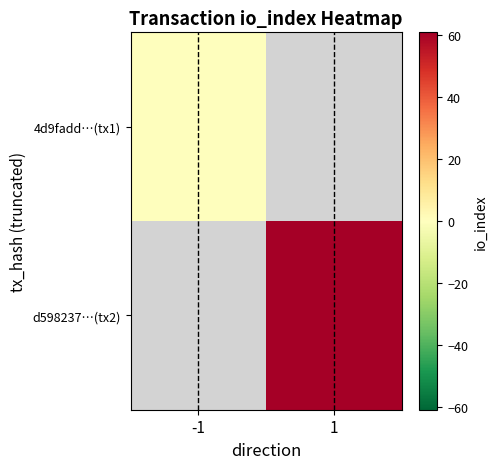

Rank the categories by 4d9fadd…(tx1) value from lowest to highest.

-1, 1